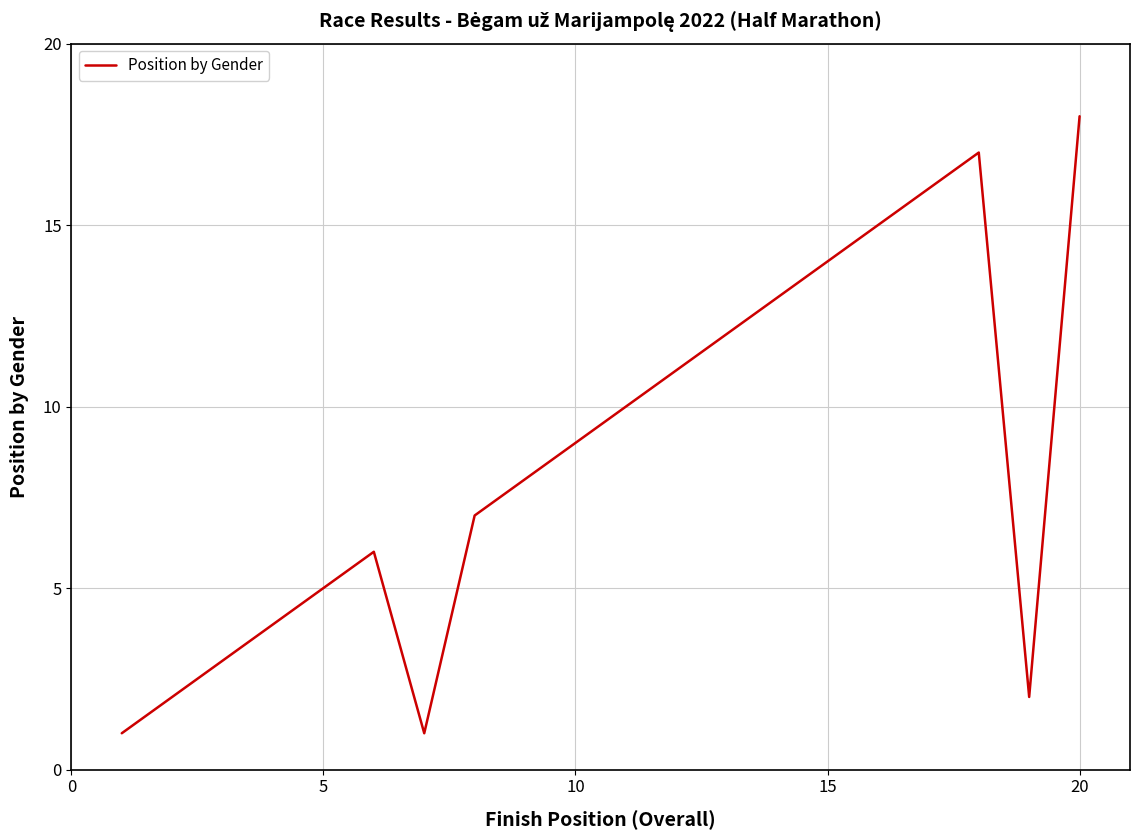

What is the minimum value shown in the chart?

1